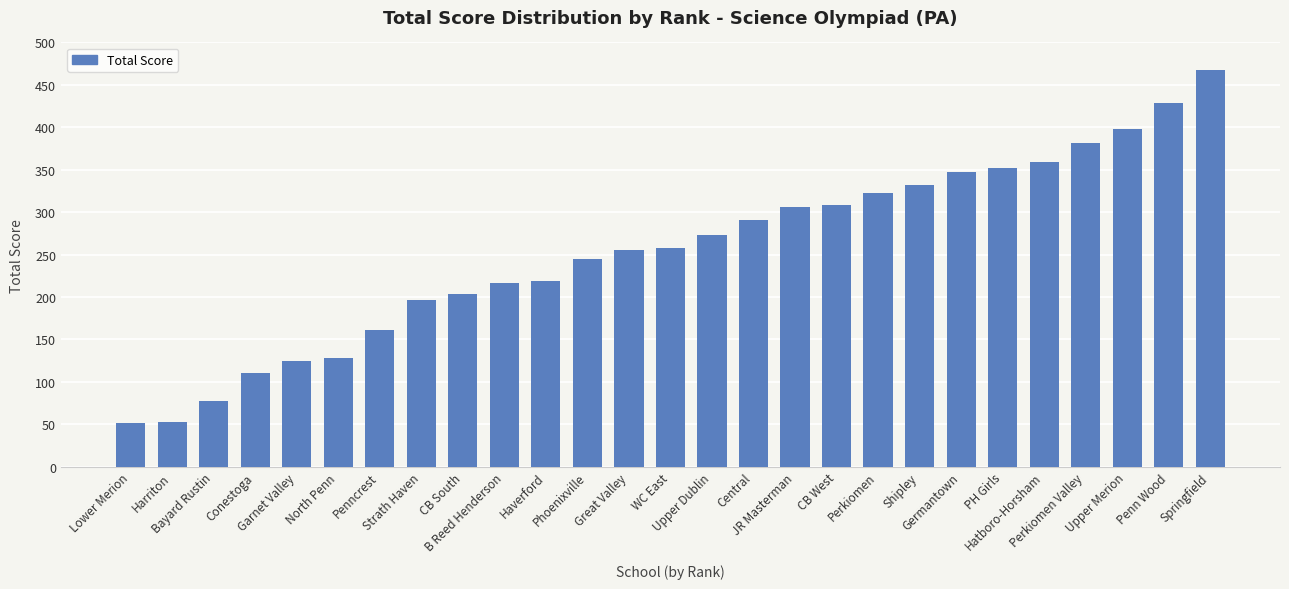

What is the difference between the maximum and minimum values?

415